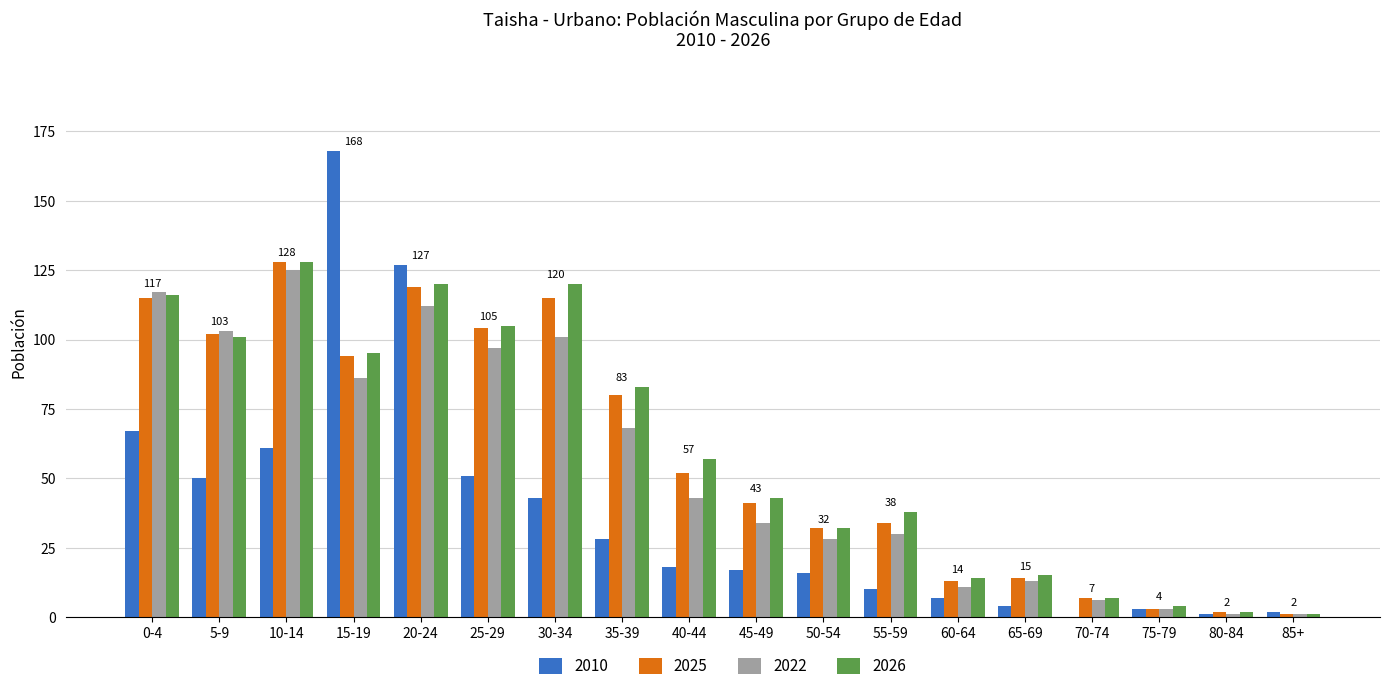

What is the average value of the 2026 series?

60